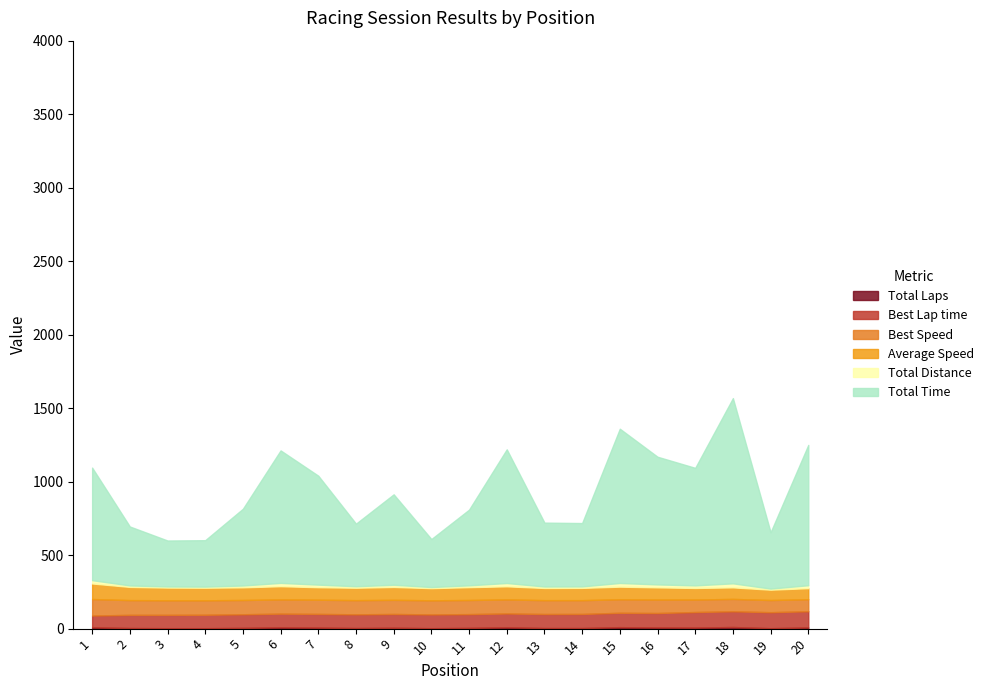

True or false: Best Lap time has more than 2 interior local peaks.

False